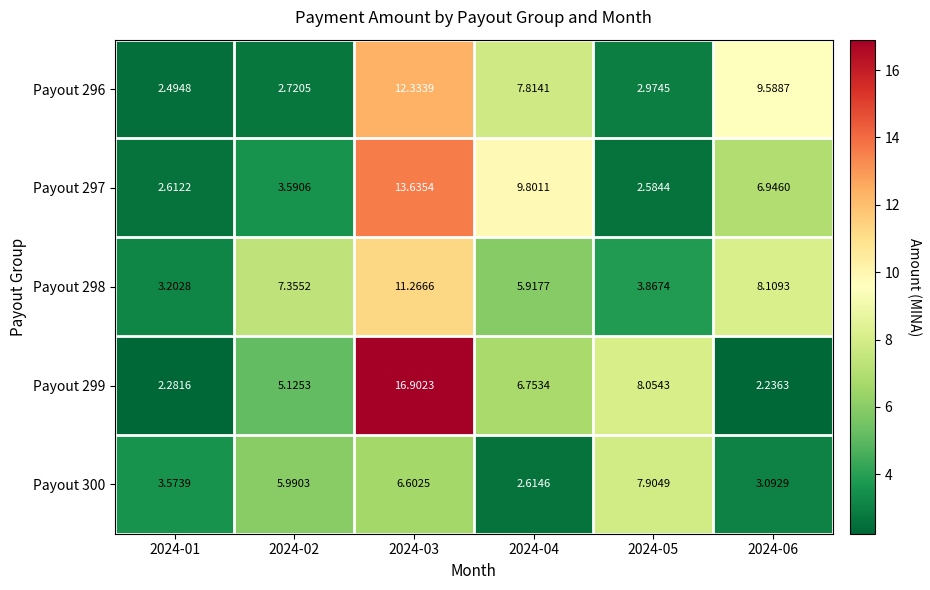

Is the value of Payout 297 at 2024-05 greater than the value of Payout 298 at 2024-02?

No